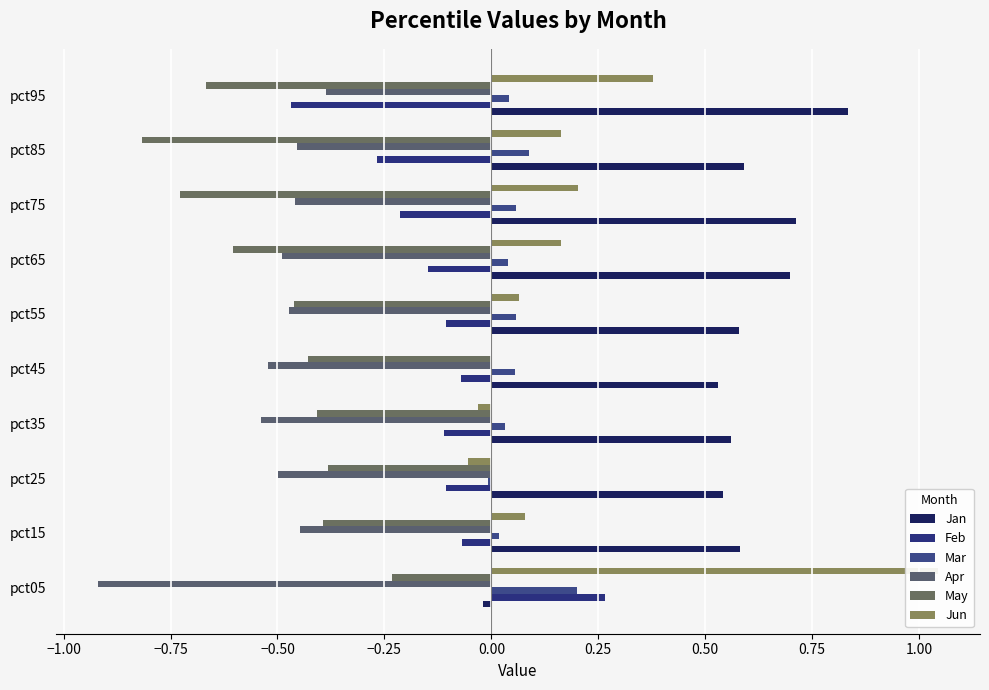

How many data points does each series have?

10